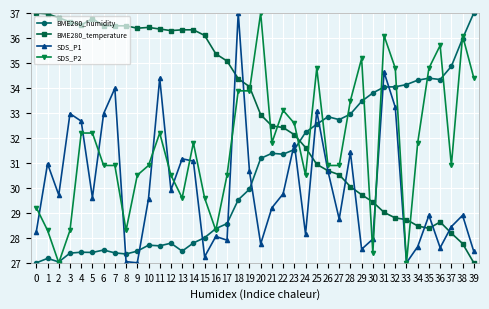

How many values in the SDS_P1 series are below 29?

18